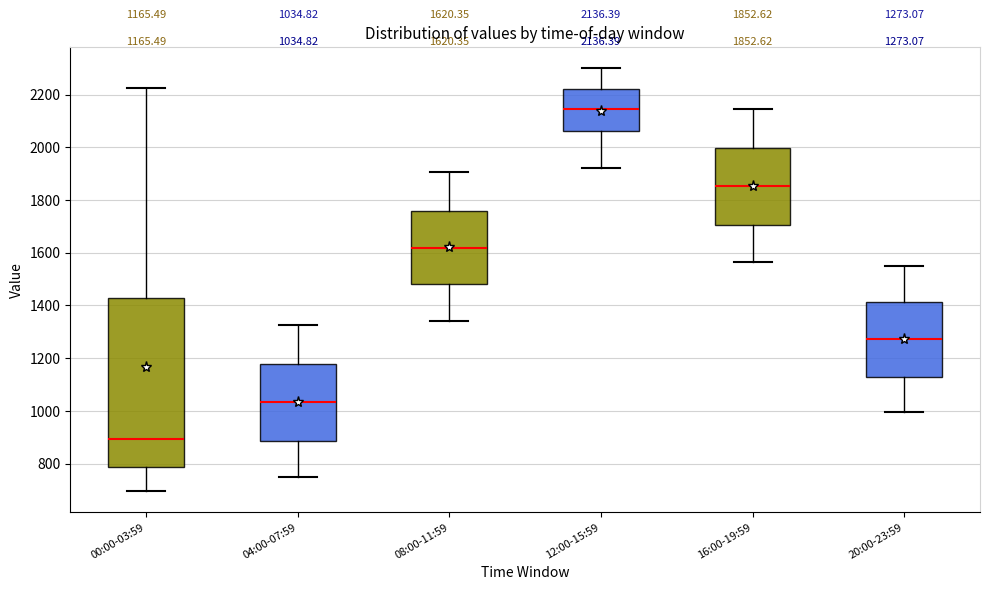

Comparing the boxes themselves (not the whiskers), which one is the tallest?

00:00-03:59